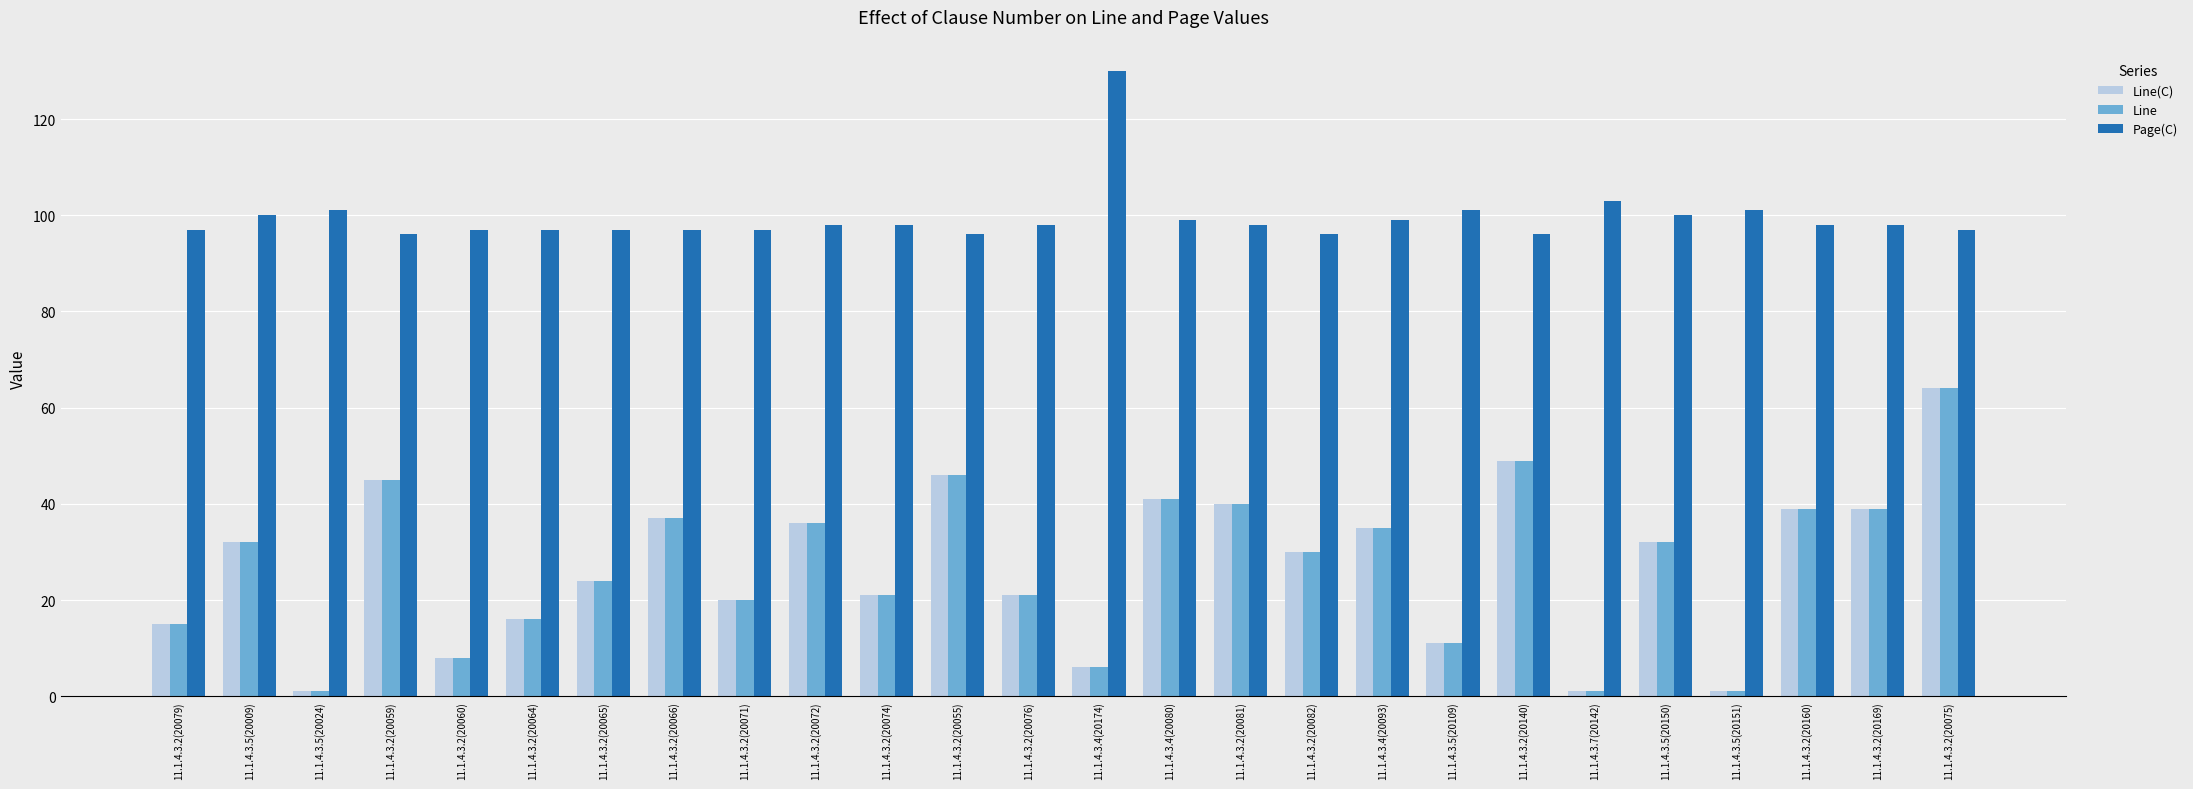

Is the value of Line at 11.1.4.3.4(20093) greater than the value of Page(C) at 11.1.4.3.5(20150)?

No